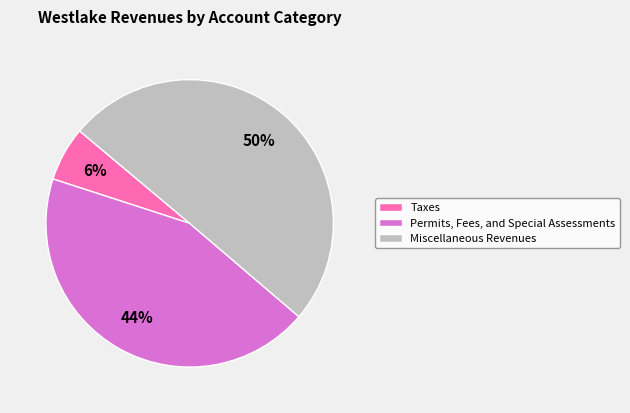

What percentage is the Taxes slice, to the nearest percent?

6%